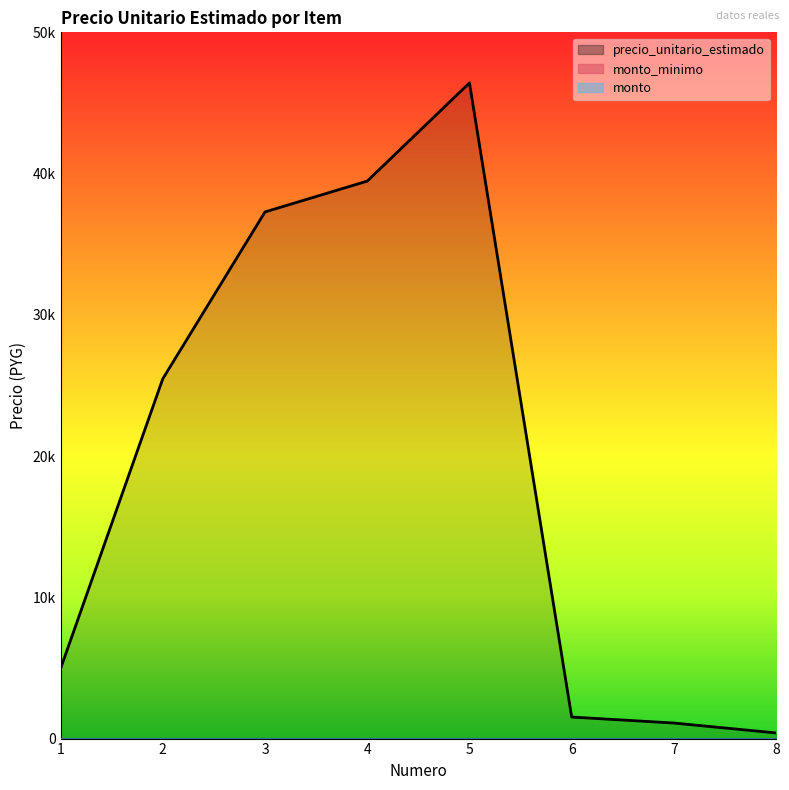

Which series has the widest spread of values?

precio_unitario_estimado